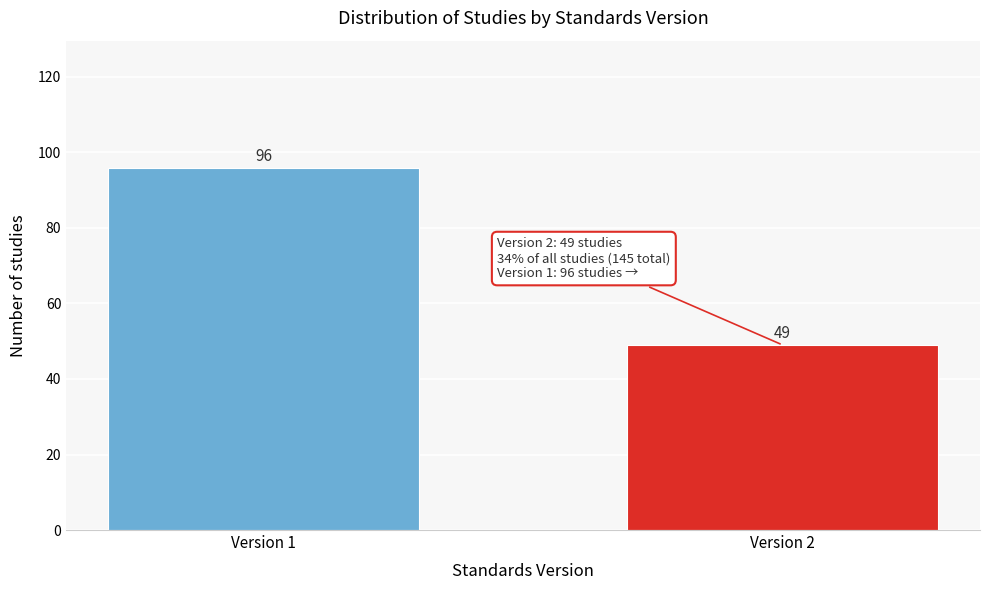

Reading left to right, list all the values displayed in this chart.

96	49